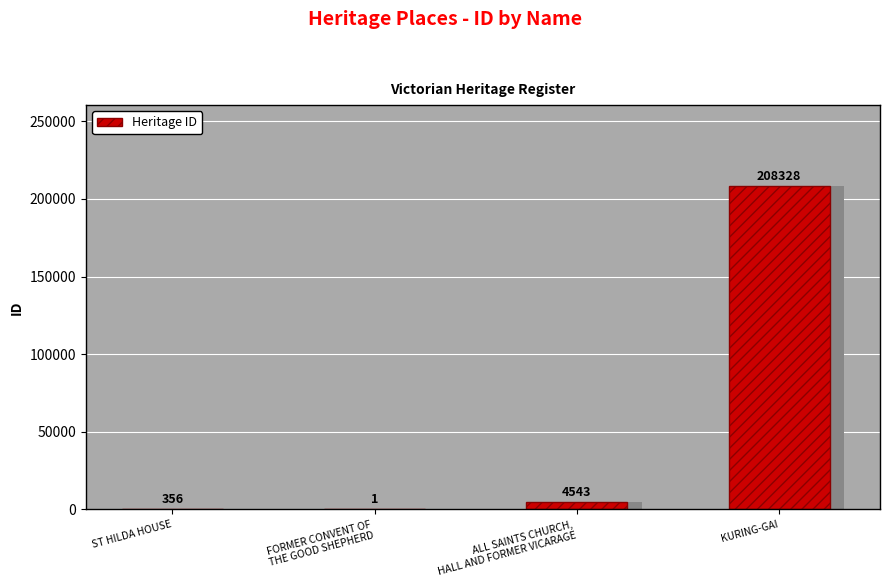

What is the label of the 4th bar from the right?

ST HILDA HOUSE